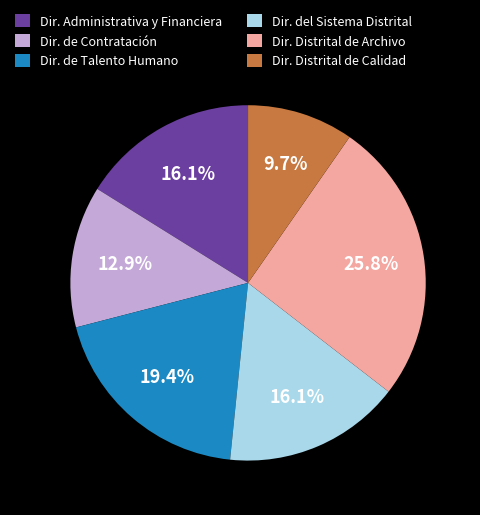

Does any single category account for the majority?

No